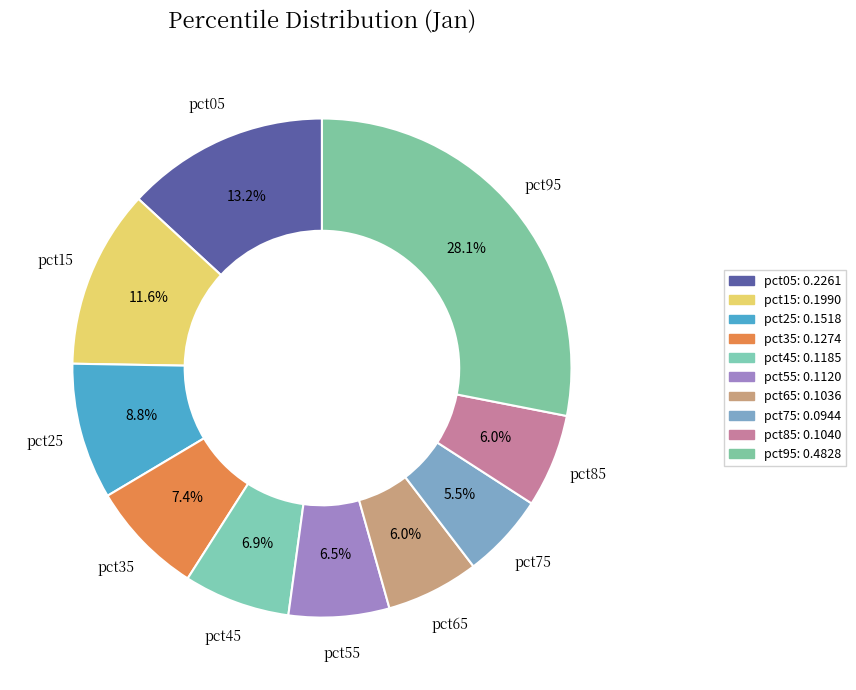

What is the smallest slice in the pie chart?

pct75